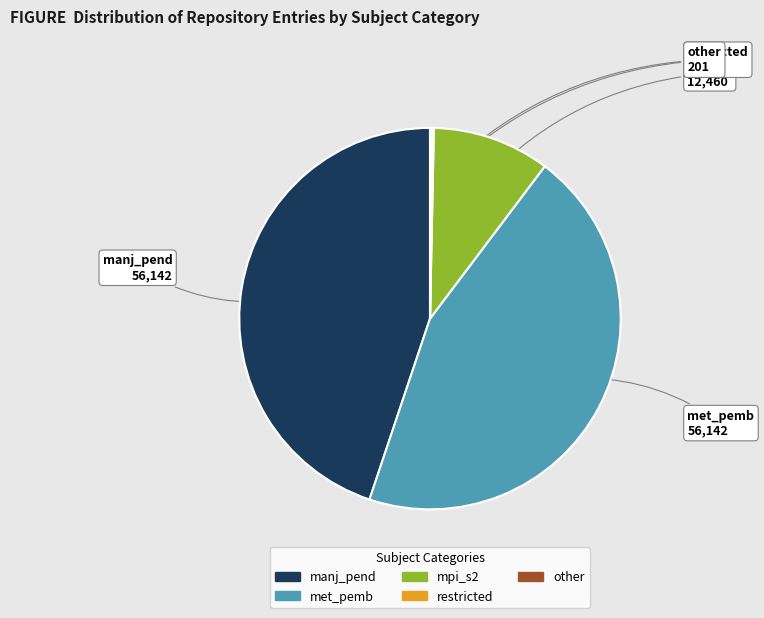

Is there any slice that represents more than half of the pie?

No